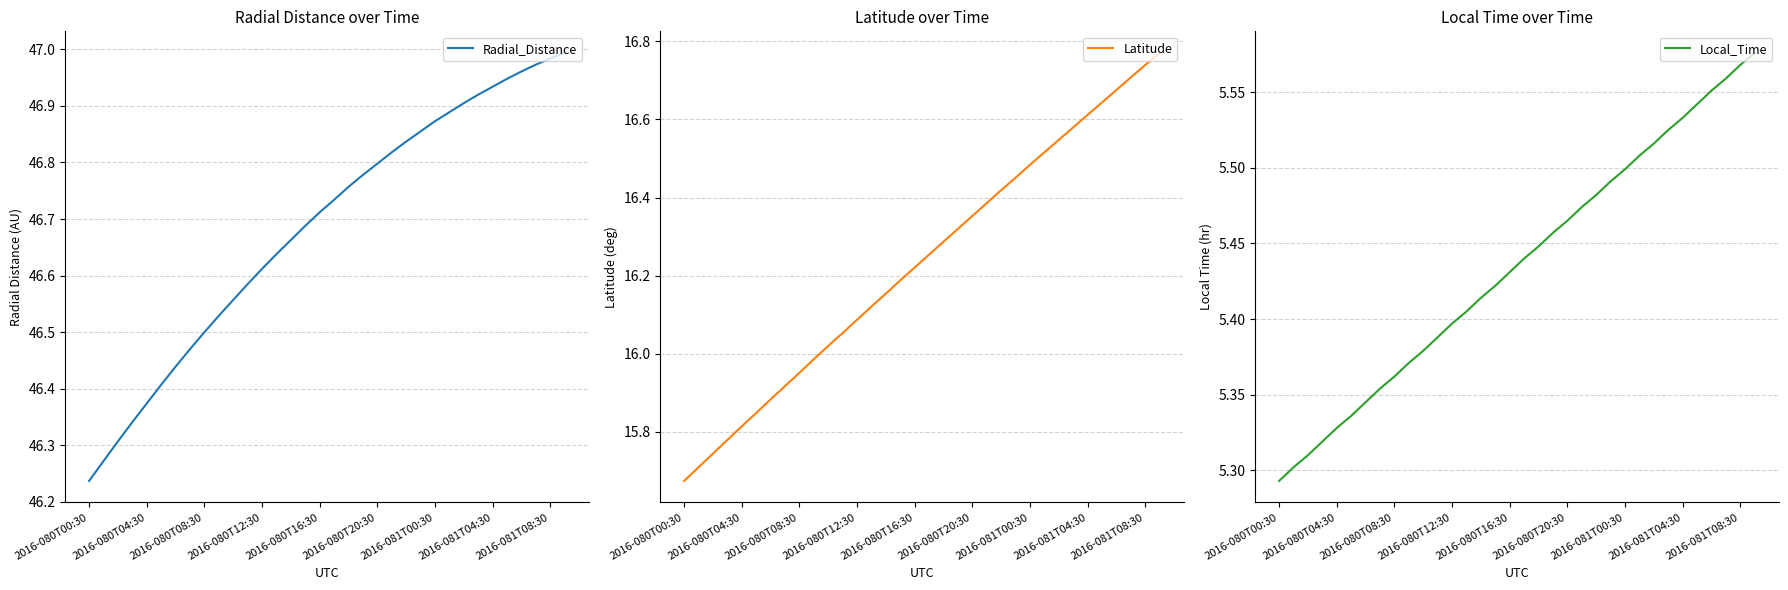

What is the smallest value displayed?

5.3